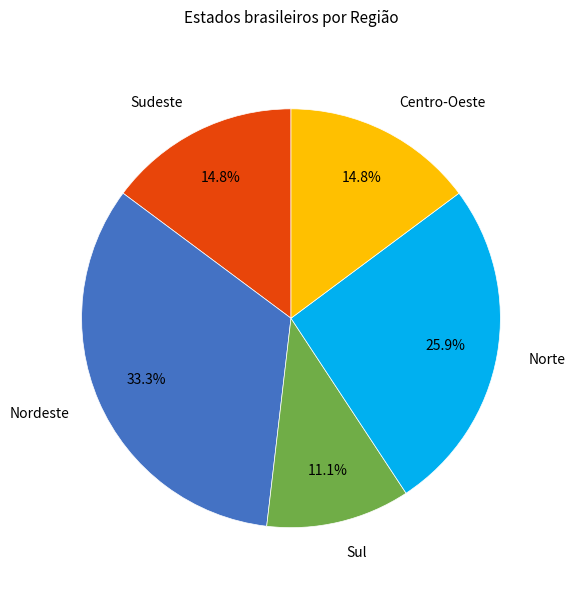

What is the total percentage of Centro-Oeste and Sul?

25.9%